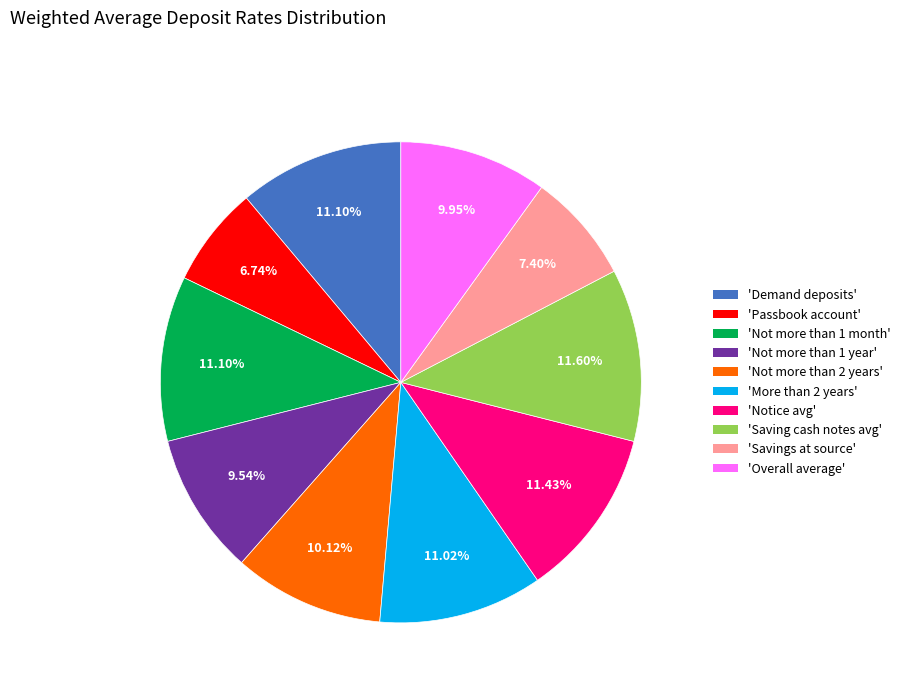

Is there a majority slice in this chart?

No